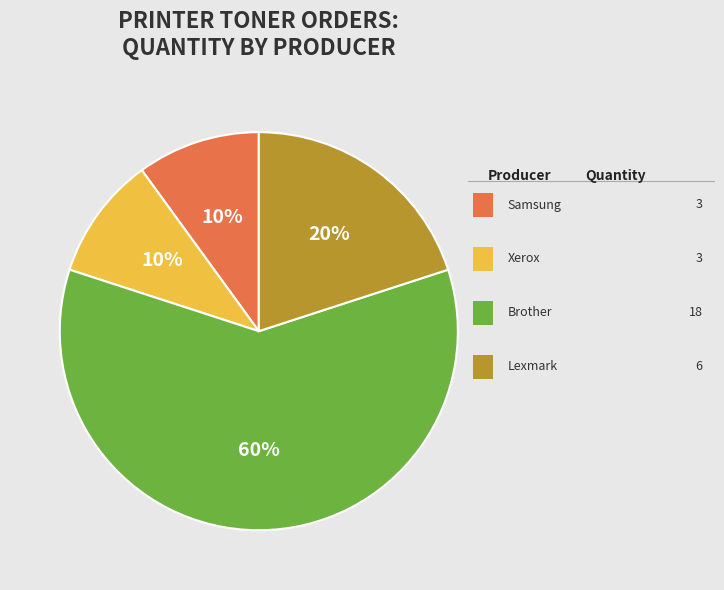

Is there any slice that represents more than half of the pie?

Yes